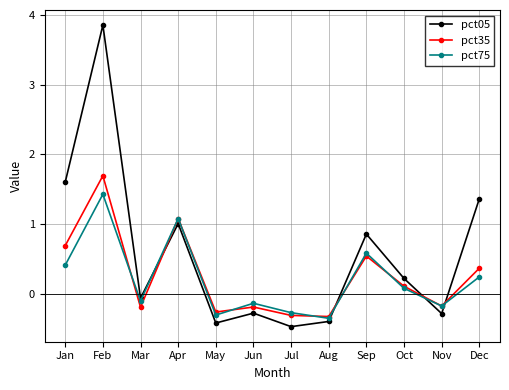

What is the total value across all series at Oct?

0.4